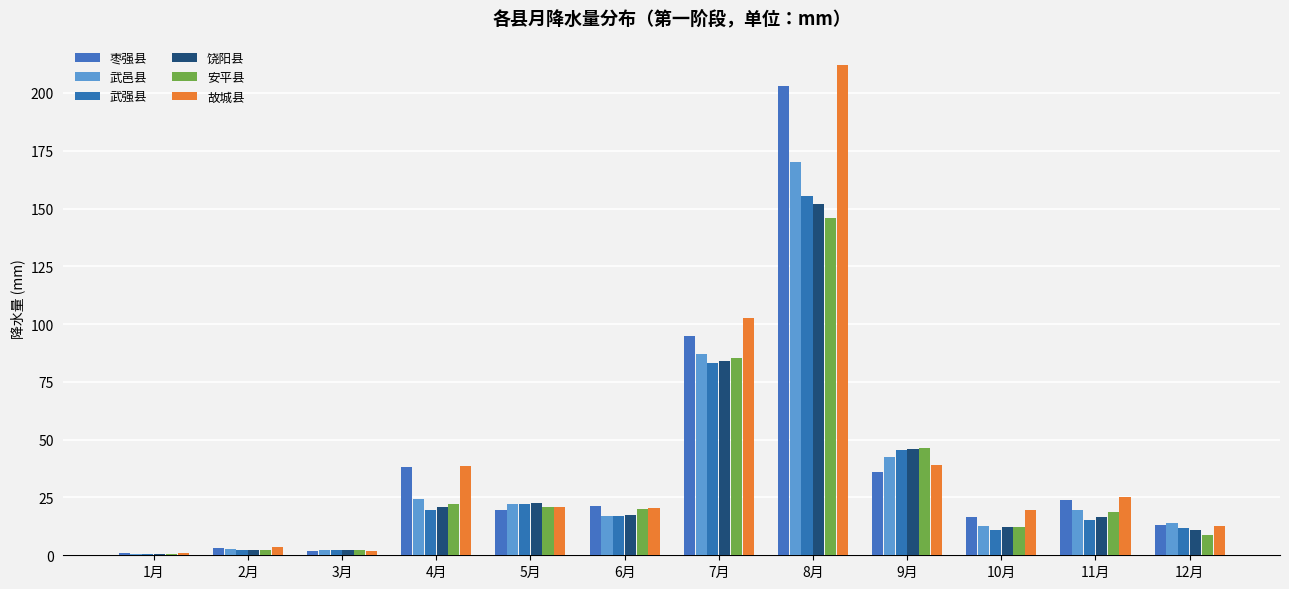

What is the label of the 1st bar from the left?

1月